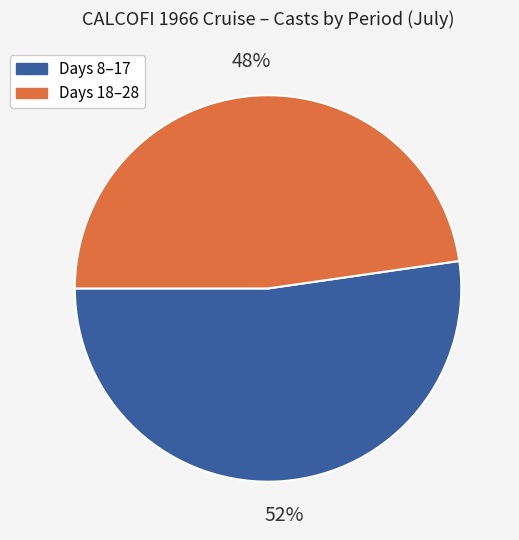

To the nearest percent, what is the average slice percentage?

50%